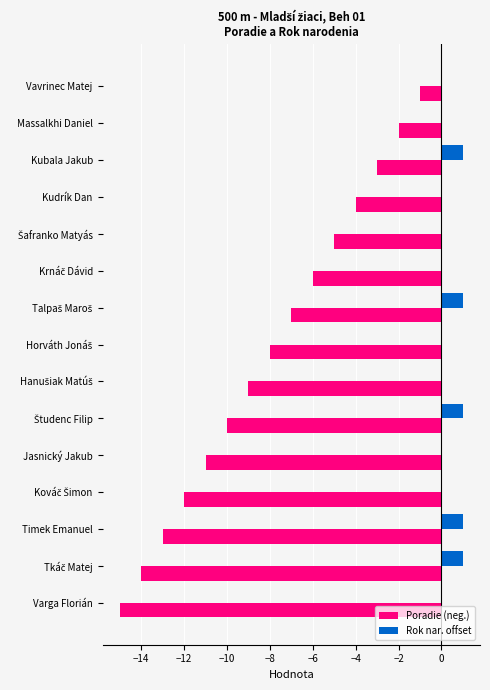

What is the sum of all Rok nar. offset values?

5